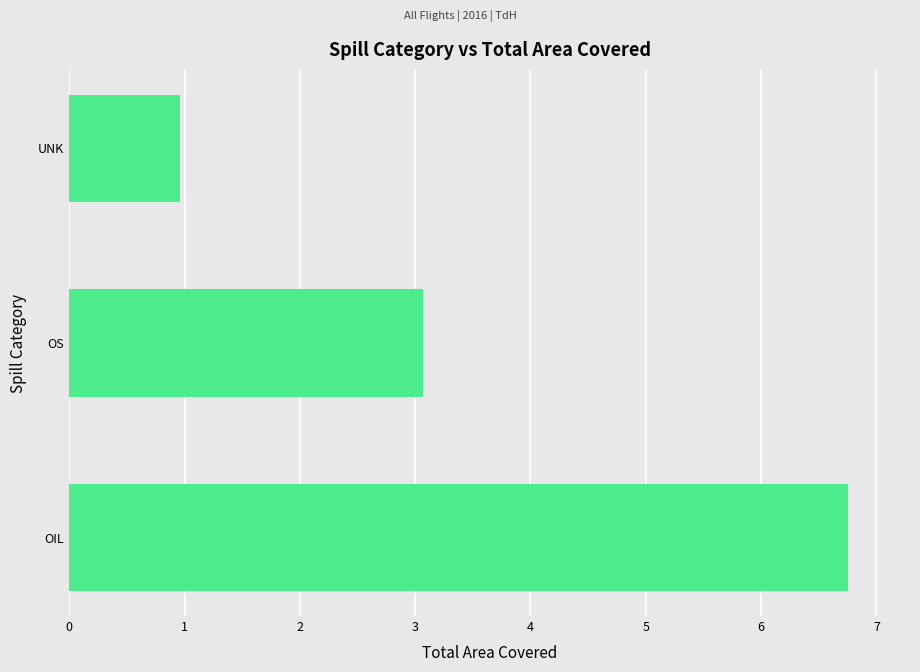

What is the minimum value shown in the chart?

1.0